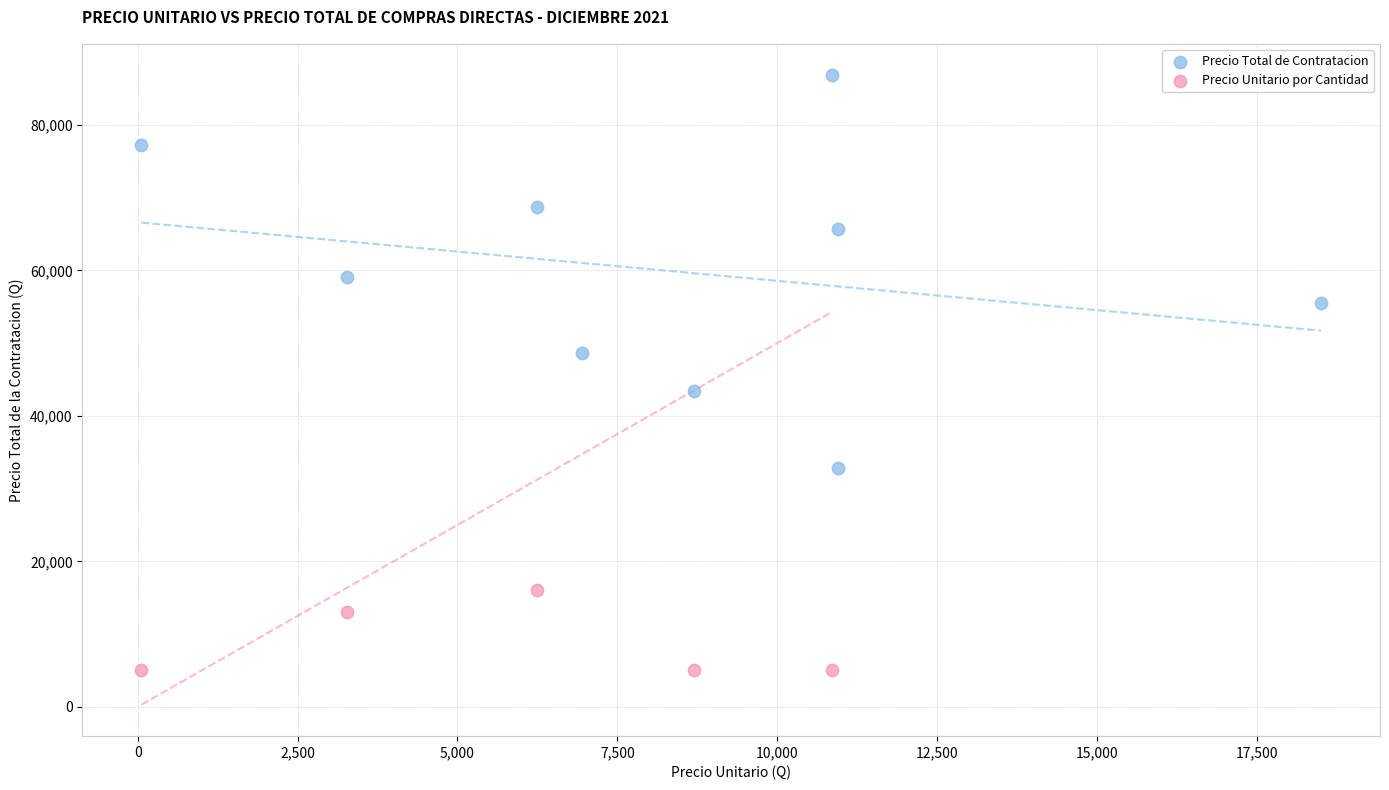

Which series reaches the minimum Y coordinate?

Precio Unitario por Cantidad